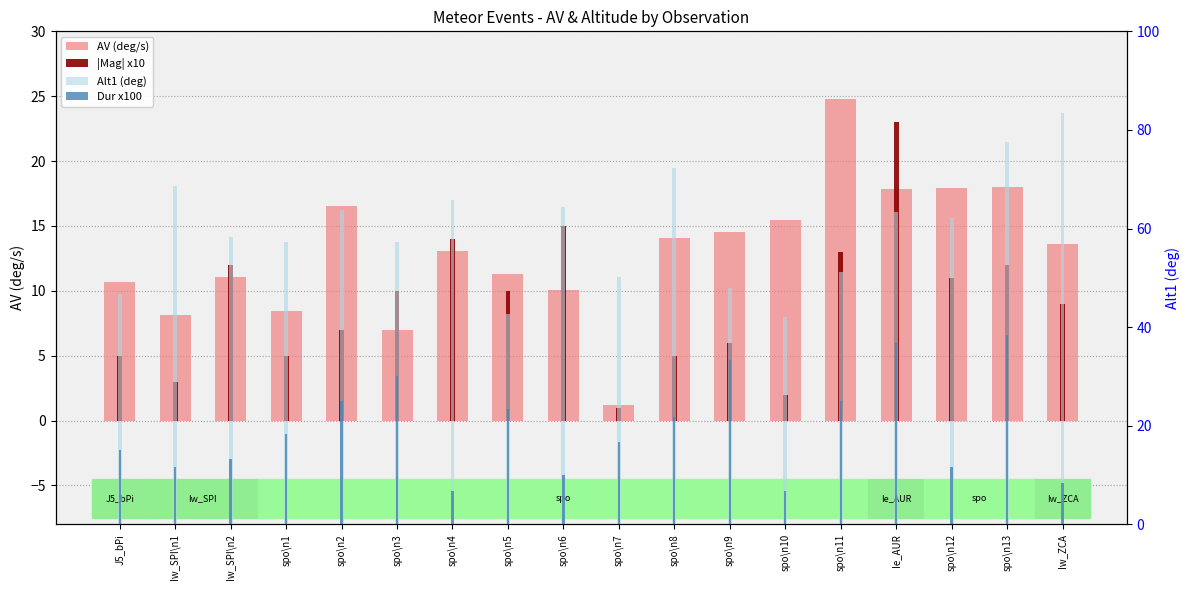

What is the label of the 10th bar from the right?

spo\n6